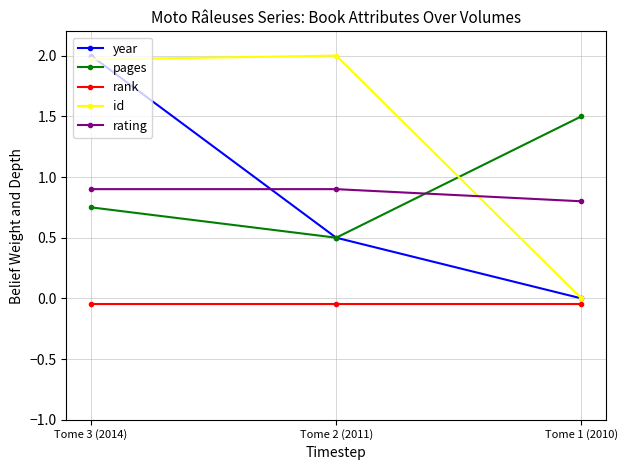

What is the maximum value shown in the chart?

2.0